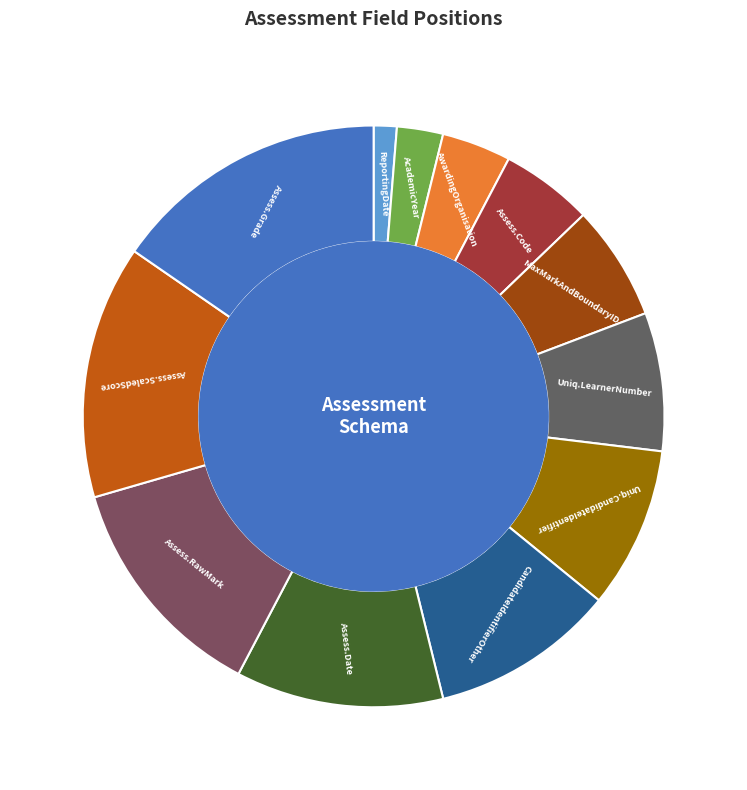

How many segments does this pie chart have?

12